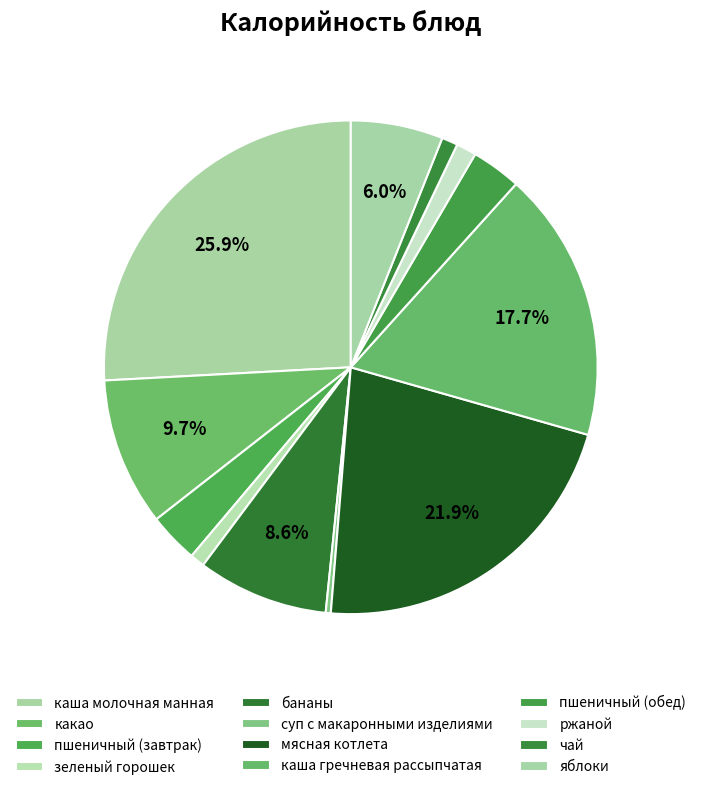

How many segments does this pie chart have?

12